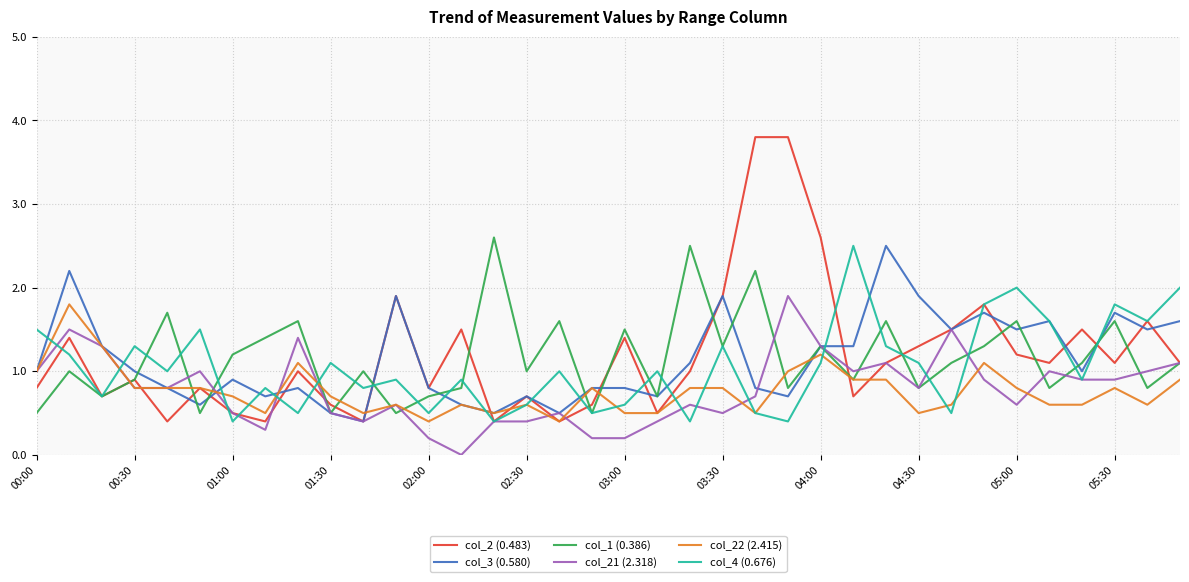

What is the maximum value shown in the chart?

3.8